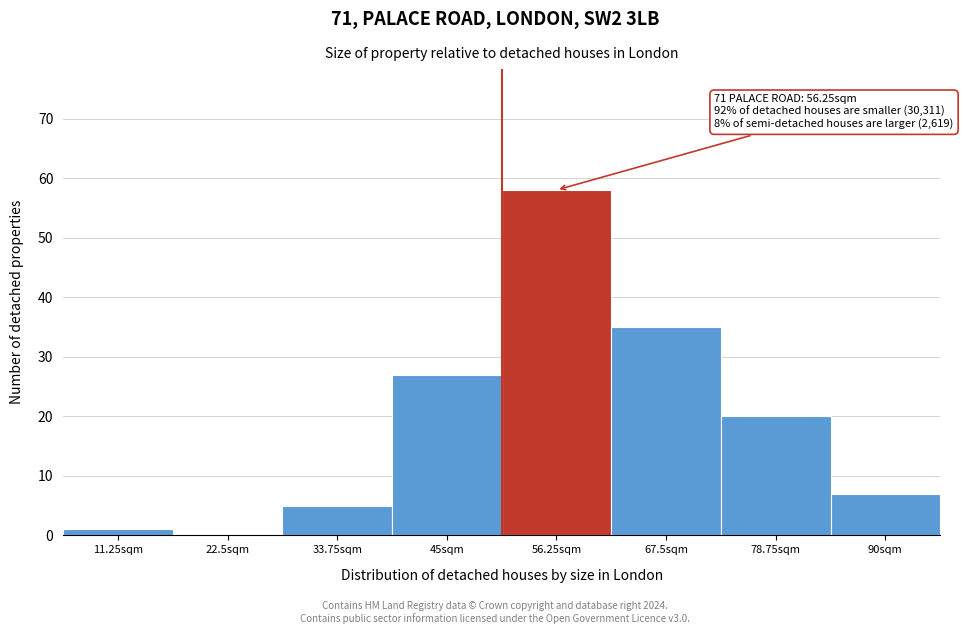

Reading right to left, transcribe all the data shown in this chart.

90sqm=7	78.75sqm=20	67.5sqm=35	56.25sqm=58	45sqm=27	33.75sqm=5	22.5sqm=0	11.25sqm=1